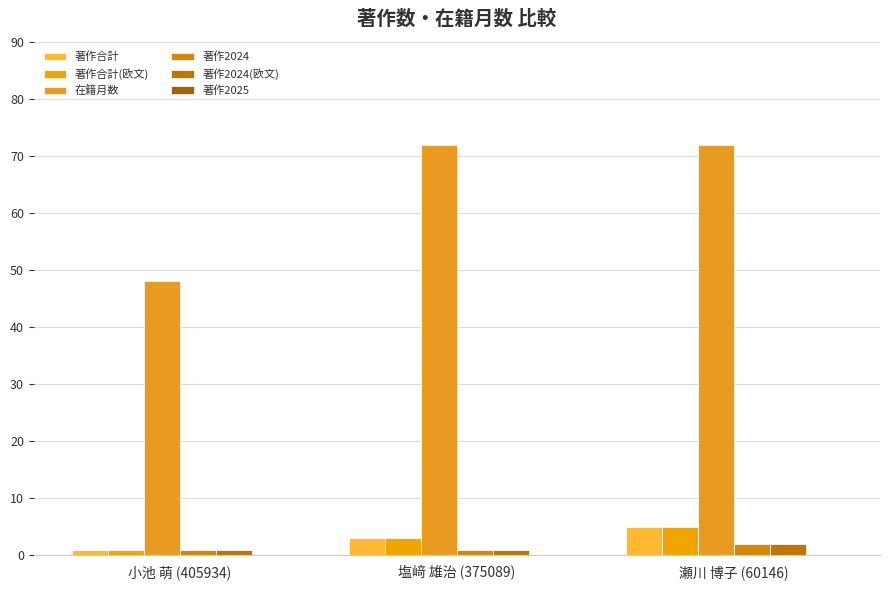

Reading left to right, list all the values displayed in this chart.

著作合計: 1	3	5
著作合計(欧文): 1	3	5
在籍月数: 48	72	72
著作2024: 1	1	2
著作2024(欧文): 1	1	2
著作2025: 0	0	0